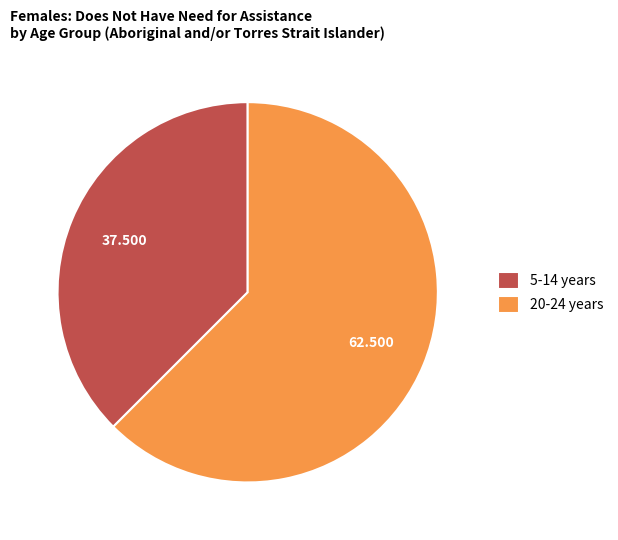

Which category accounts for the majority?

20-24 years